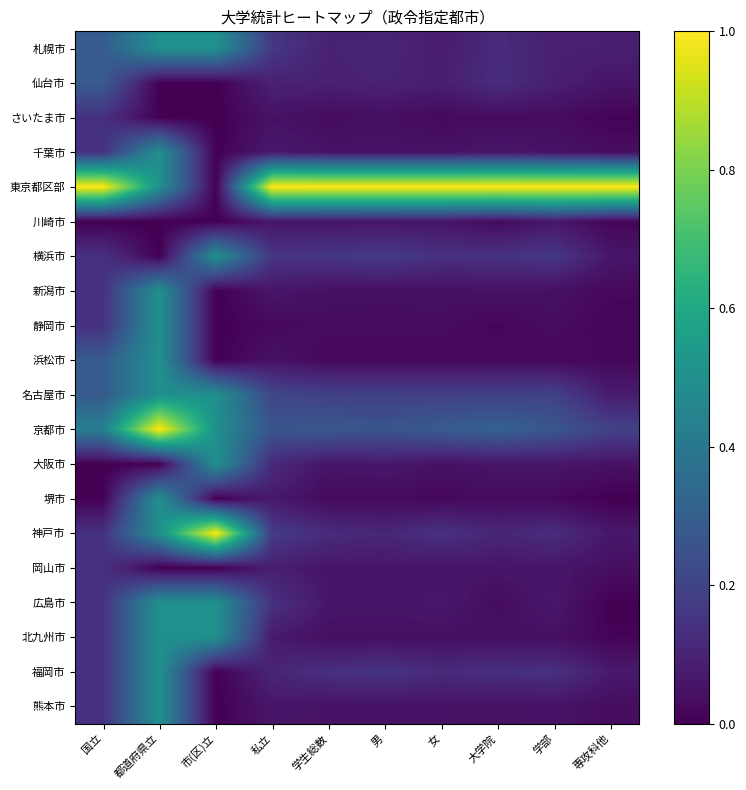

At how many categories does at least one series exceed 0?

10